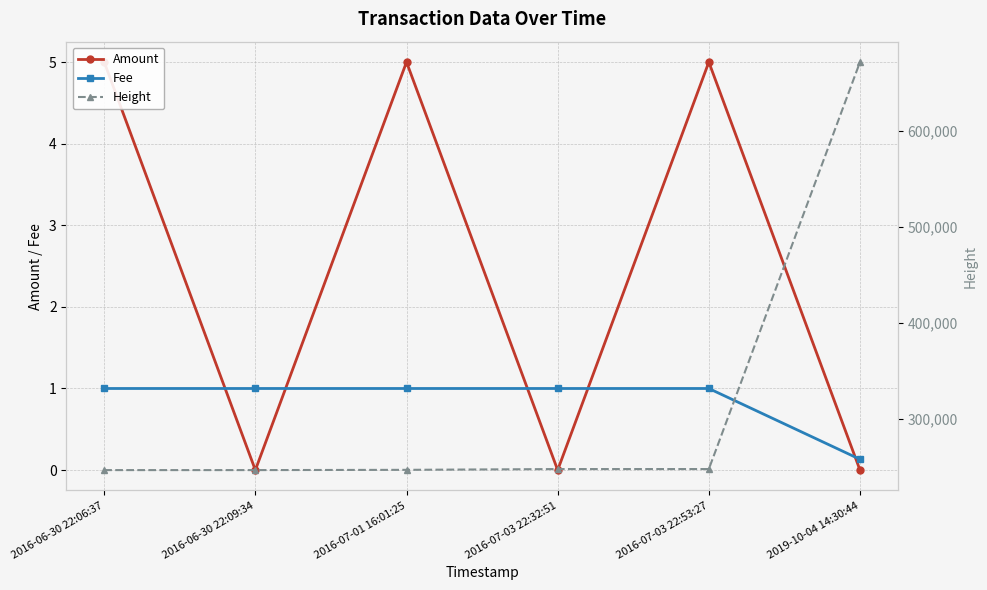

Which series changed the most between 2016-06-30 22:06:37 and 2016-07-03 22:53:27?

Height